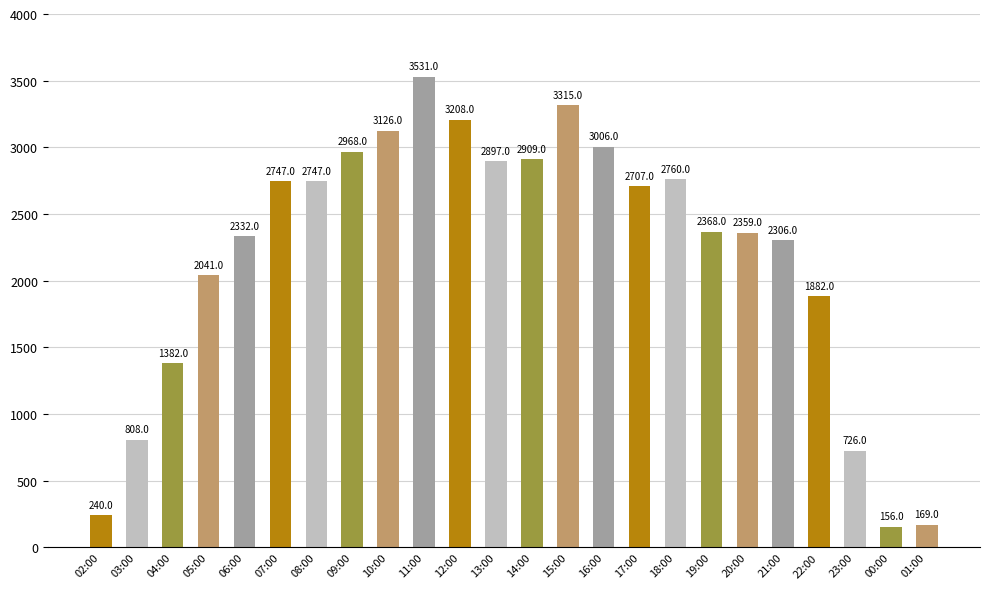

What is the minimum value shown in the chart?

156